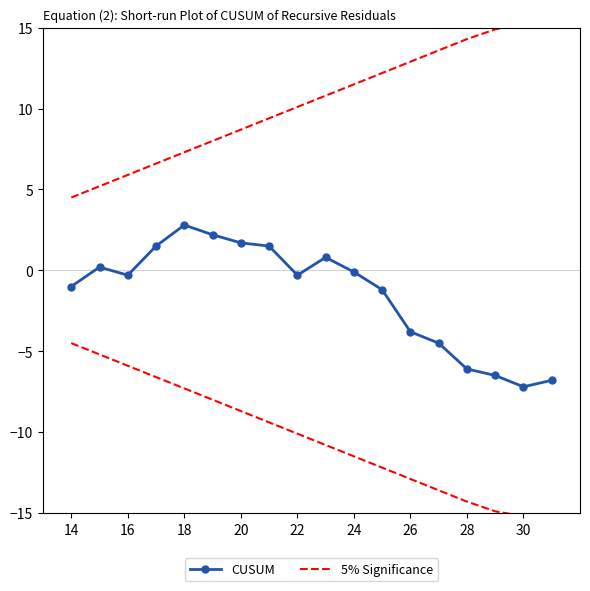

Does the chart have visible grid lines?

No